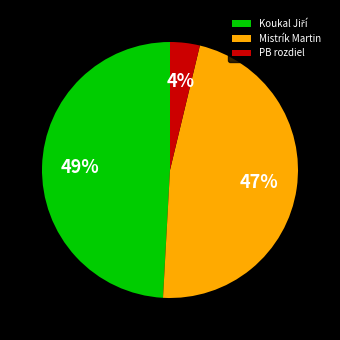

Is it true that Mistrík Martin is 47% of the pie?

True